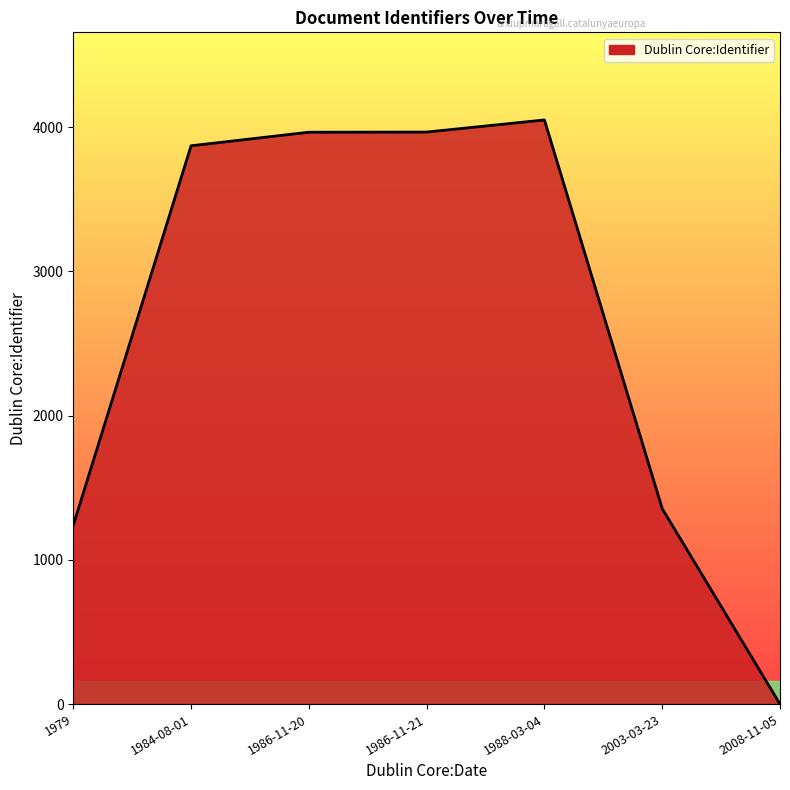

Does the chart display data point markers on the line(s)?

No